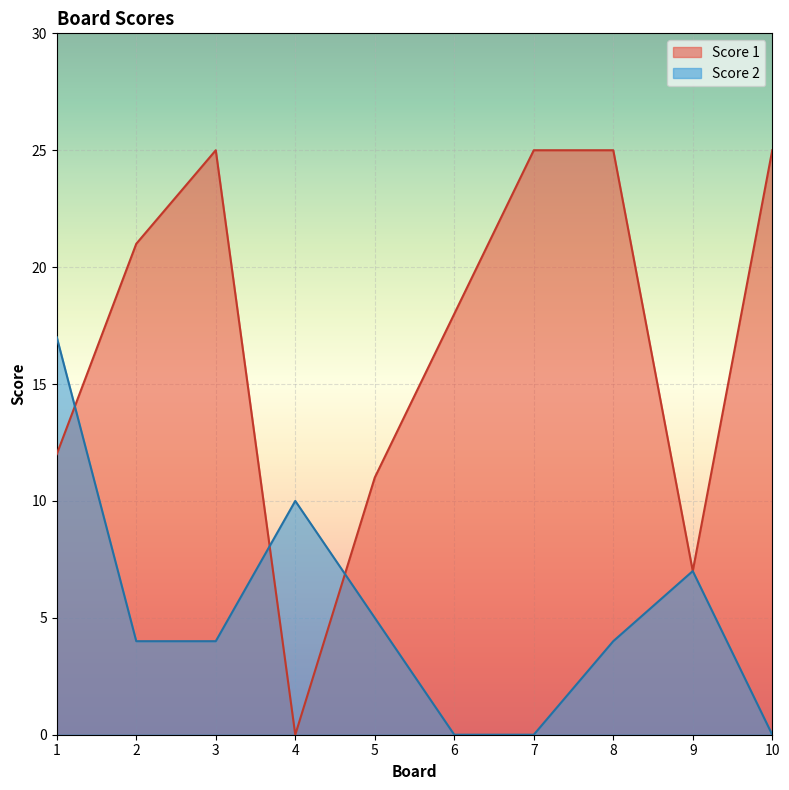

Reading left to right, what are all the values shown in this chart?

Score 1: 1=12	2=21	3=25	4=0	5=11	6=18	7=25	8=25	9=7	10=25
Score 2: 1=17	2=4	3=4	4=10	5=5	6=0	7=0	8=4	9=7	10=0